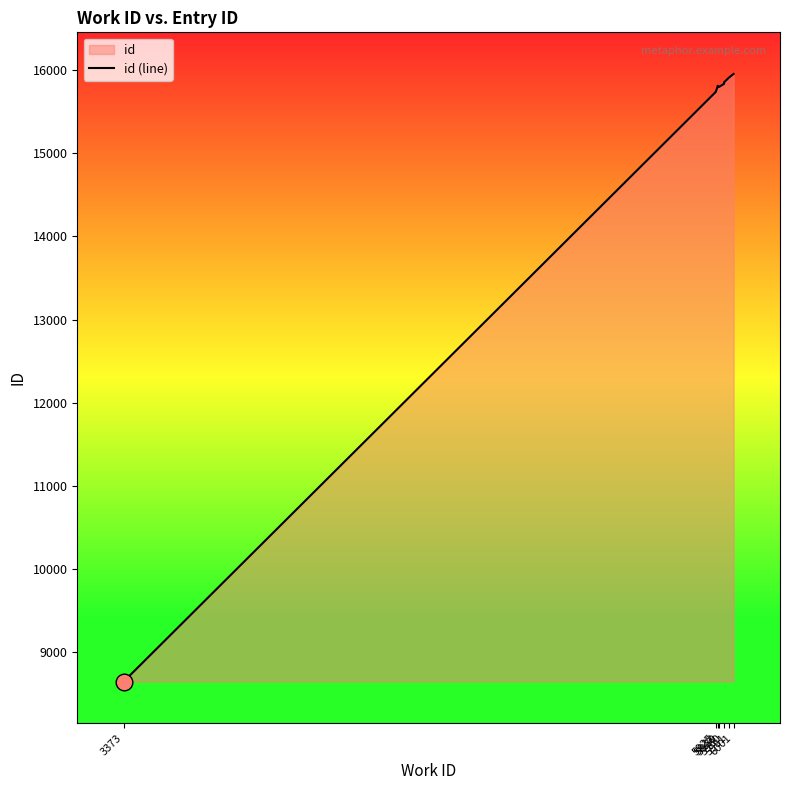

What is the label of the 8th point from the right?

5932